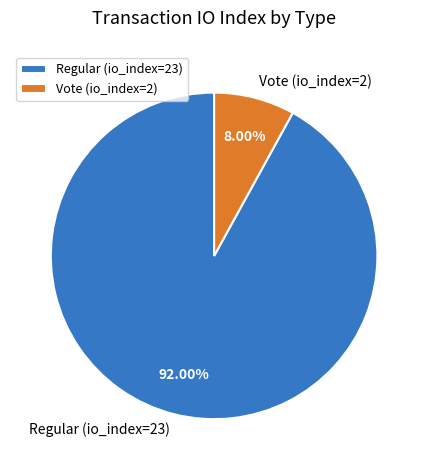

Which category has the biggest portion of the pie?

Regular (io_index=23)